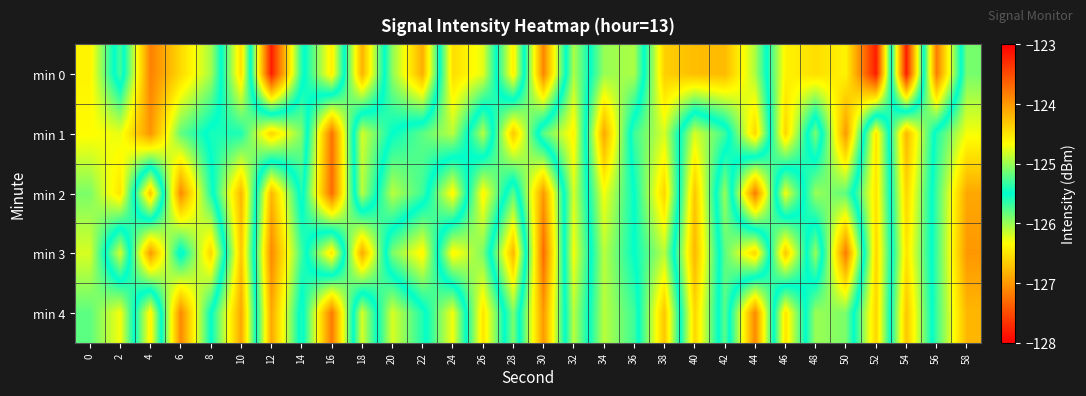

Rank the series at 28 from highest to lowest value.

min 3, min 0, min 4, min 2, min 1